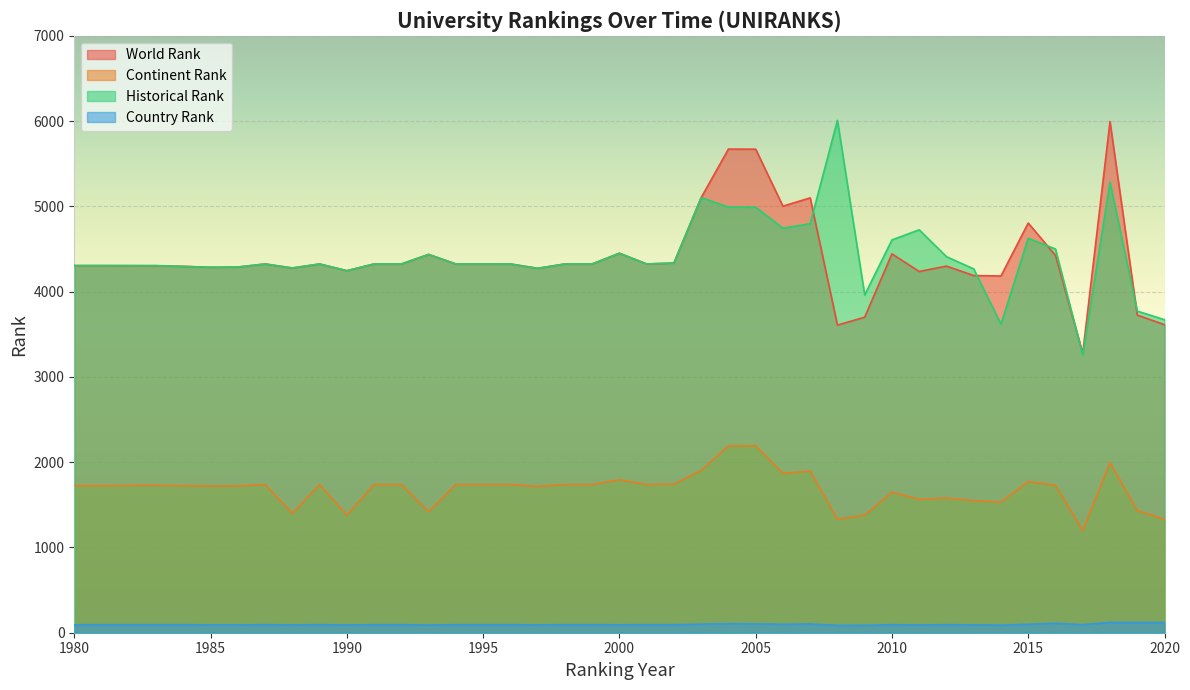

The country rank series shows 140.1 at 1998. True or false?

False